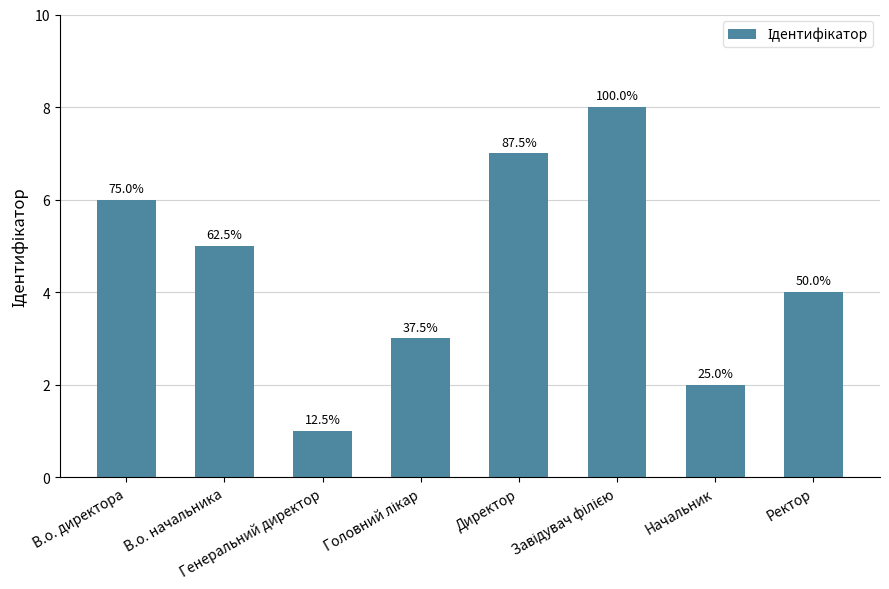

Which category has the lowest value across all series?

Генеральний директор